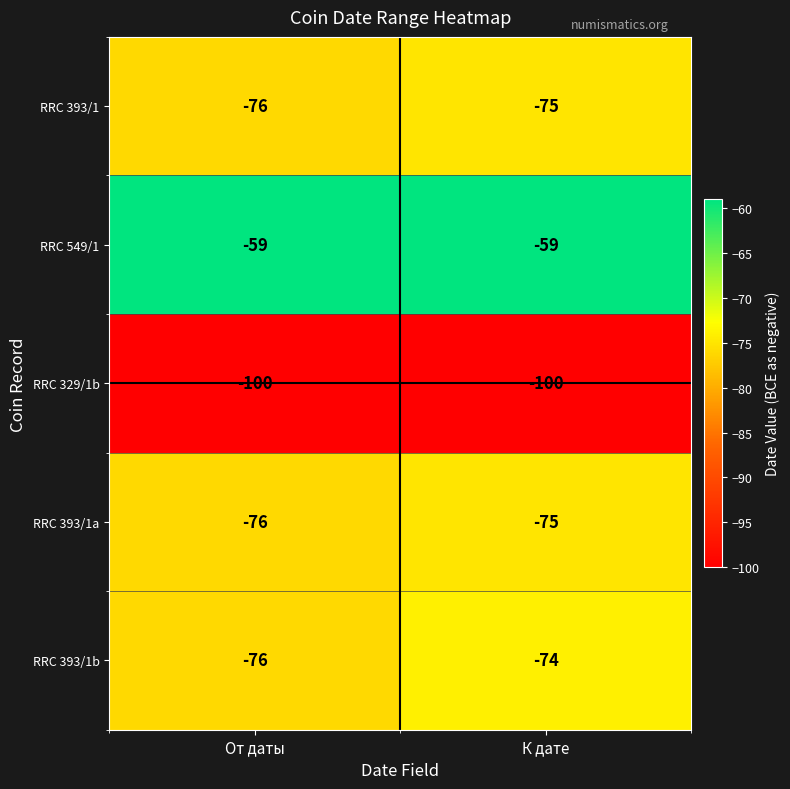

At which category is the sum across all series the highest?

К дате